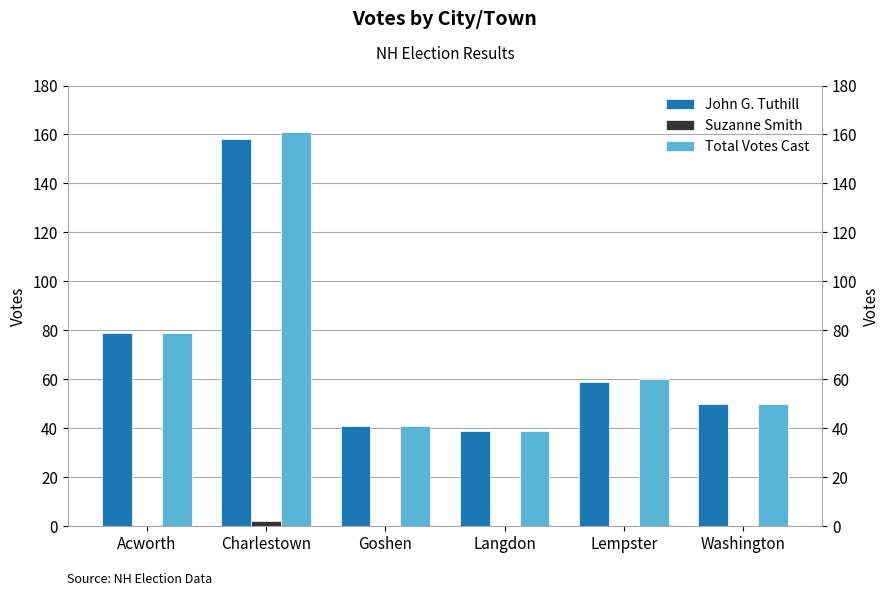

List the labels in order of Total Votes Cast value, largest first.

Charlestown, Acworth, Lempster, Washington, Goshen, Langdon